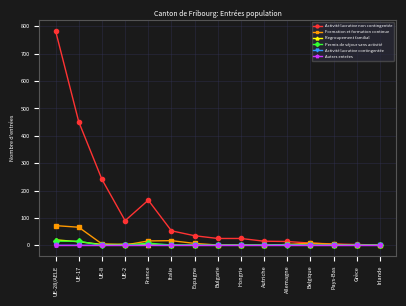

At which label does Formation et formation continue first exceed 4?

UE-28/AELE